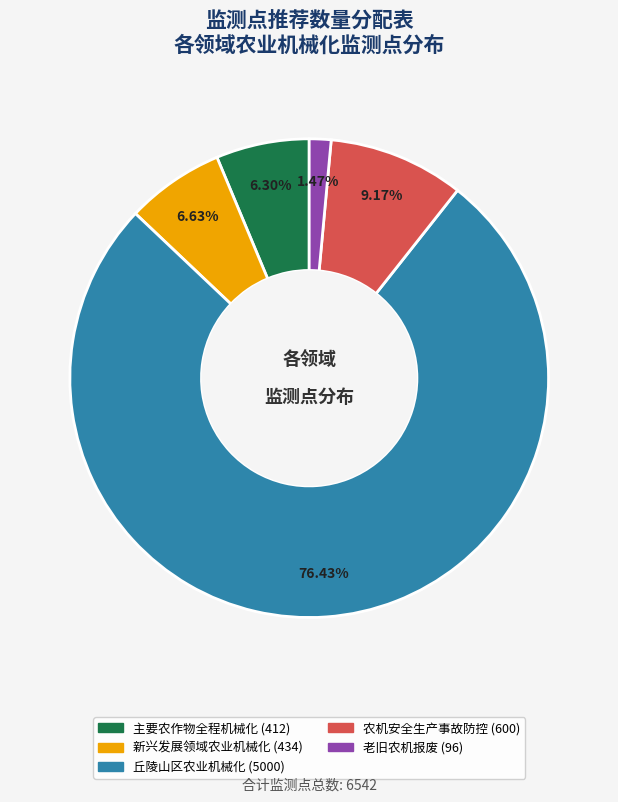

To the nearest percent, what portion does 农机安全生产事故防控 represent?

9%